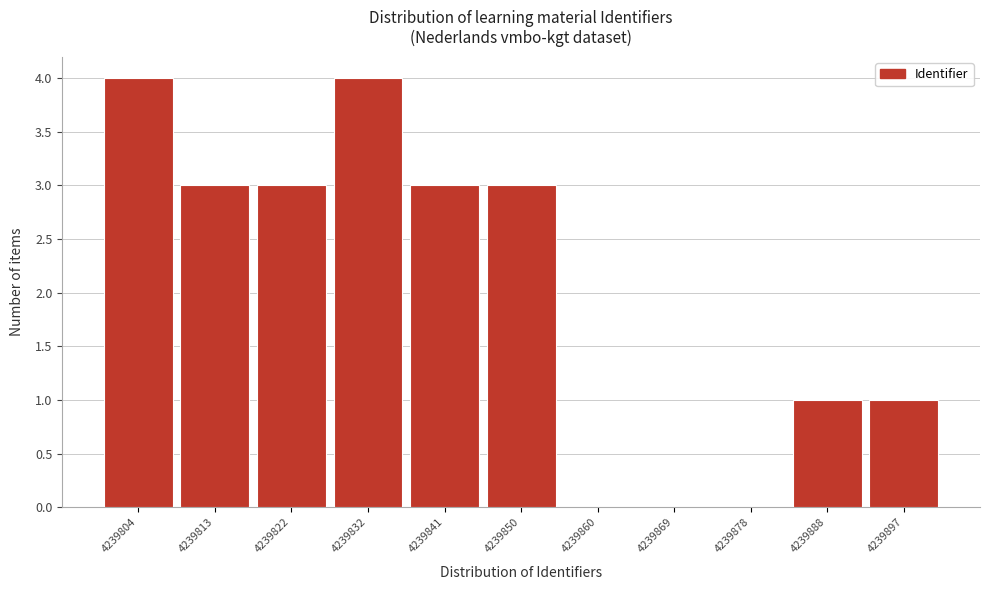

Reading right to left, what are all the values shown in this chart?

4239897=1	4239888=1	4239878=0	4239869=0	4239860=0	4239850=3	4239841=3	4239832=4	4239822=3	4239813=3	4239804=4